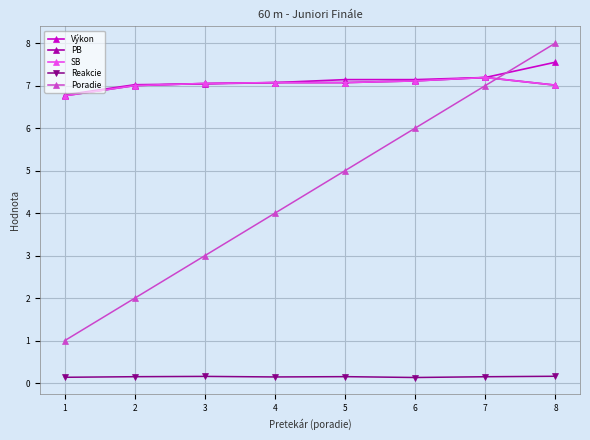

Reading left to right, what are all the values shown in this chart?

Výkon: 1=6.8	2=7.0	3=7.0	4=7.1	5=7.1	6=7.1	7=7.2	8=7.5
PB: 1=6.8	2=7.0	3=7.0	4=7.1	5=7.1	6=7.1	7=7.2	8=7.0
SB: 1=6.8	2=7.0	3=7.0	4=7.1	5=7.1	6=7.1	7=7.2	8=7.0
Reakcie: 1=0.1	2=0.2	3=0.2	4=0.1	5=0.2	6=0.1	7=0.2	8=0.2
Poradie: 1=1.0	2=2.0	3=3.0	4=4.0	5=5.0	6=6.0	7=7.0	8=8.0